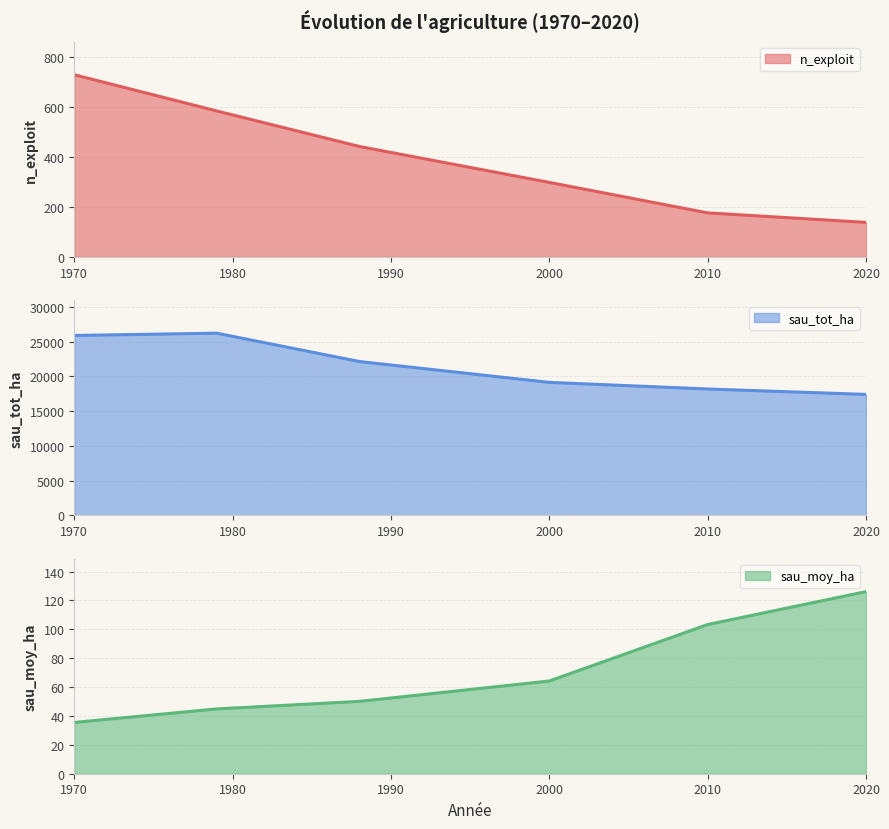

How many distinct data groups are displayed?

3